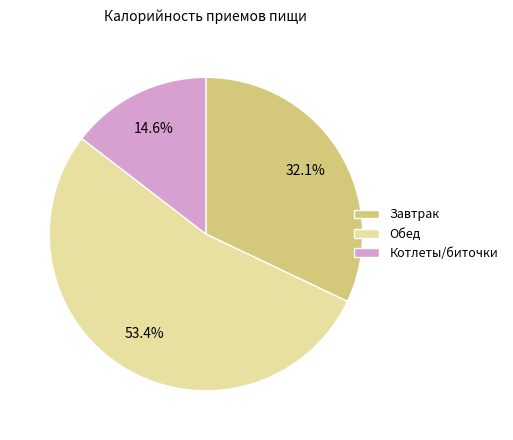

To the nearest percent, what portion does Котлеты/биточки represent?

15%